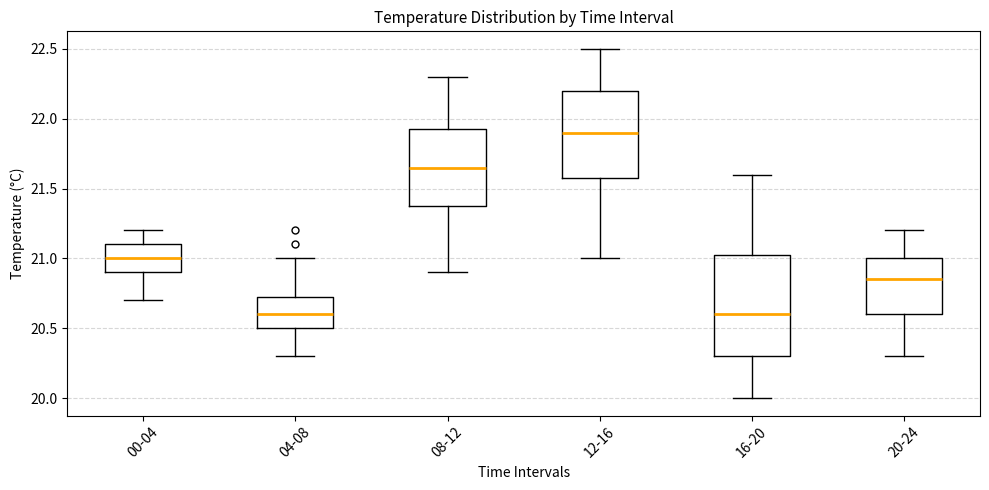

Reading left to right, transcribe this box plot: for each box, give where its median line is, the range the box spans, and where its two whiskers end, as read against the y-axis. The values are not printed on the chart, so give them approximately, as read against the axis.

00-04: median 21.00, box 20.90 to 21.10, whiskers 20.70 to 21.20
04-08: median 20.60, box 20.50 to 20.75, whiskers 20.30 to 21.00
08-12: median 21.65, box 21.40 to 21.95, whiskers 20.90 to 22.30
12-16: median 21.90, box 21.60 to 22.20, whiskers 21.00 to 22.50
16-20: median 20.60, box 20.30 to 21.05, whiskers 20.00 to 21.60
20-24: median 20.85, box 20.60 to 21.00, whiskers 20.30 to 21.20